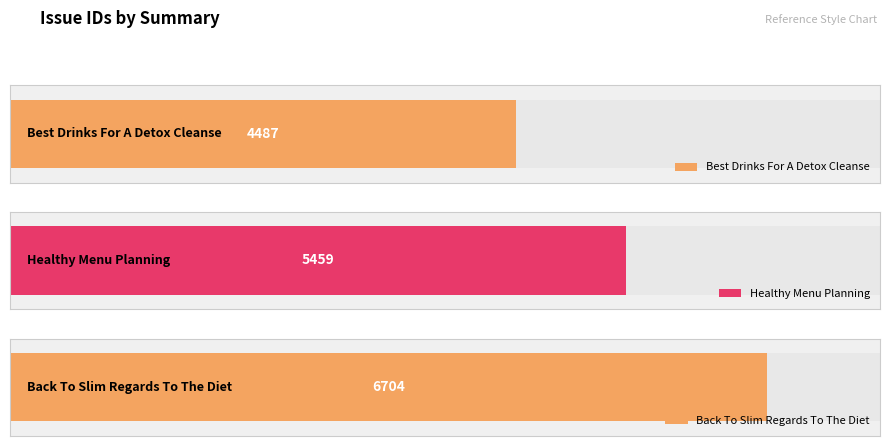

Reading left to right, what are all the values shown in this chart?

Best Drinks For A Detox Cleanse=4487	Healthy Menu Planning=5459	Back To Slim Regards To The Diet=6704